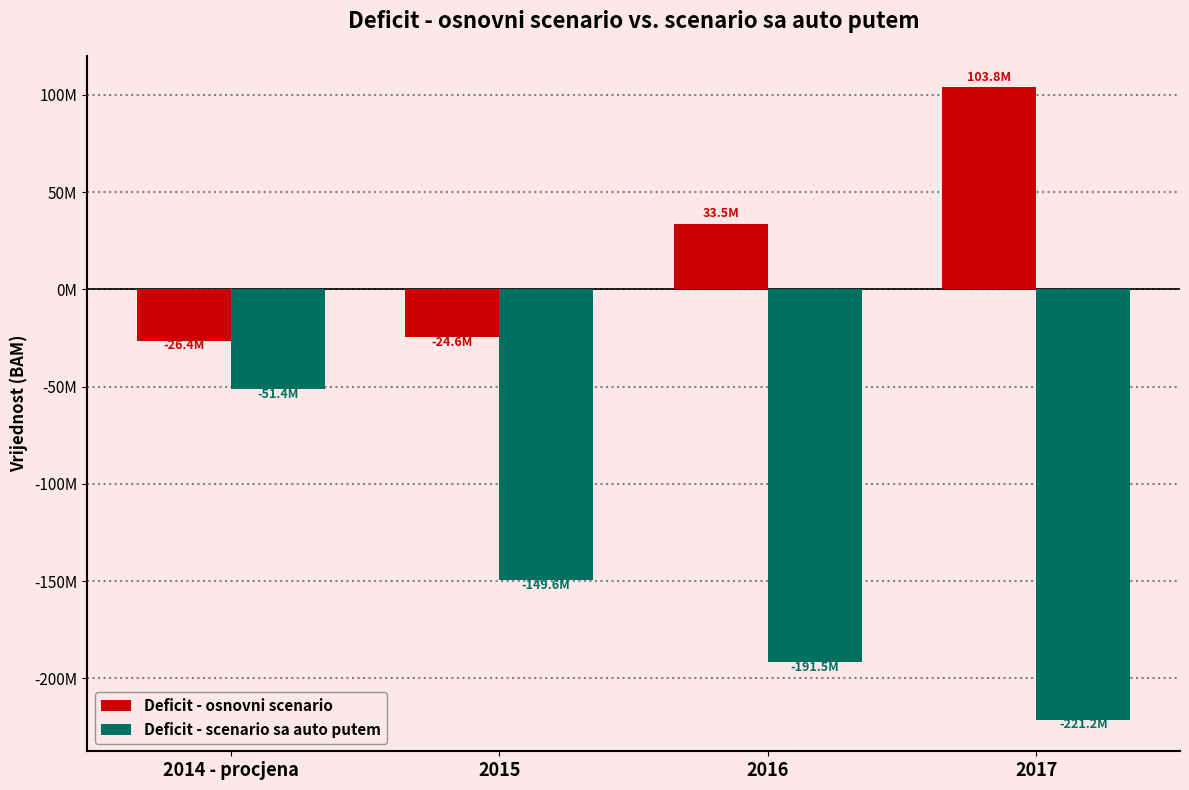

Rank the categories by Deficit - scenario sa auto putem value from lowest to highest.

2017, 2016, 2015, 2014 - procjena